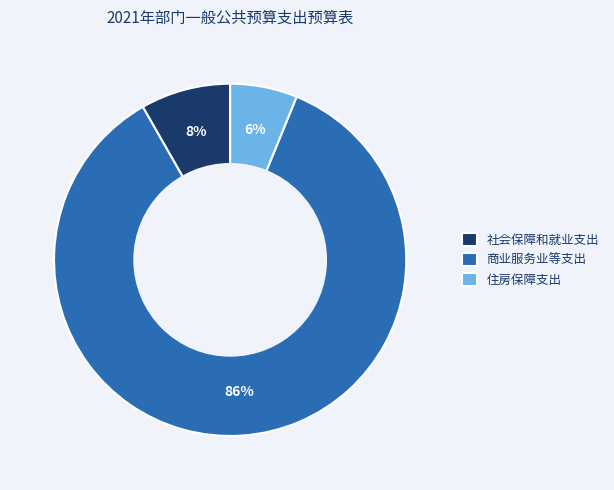

To the nearest percent, what is the average slice percentage?

33%